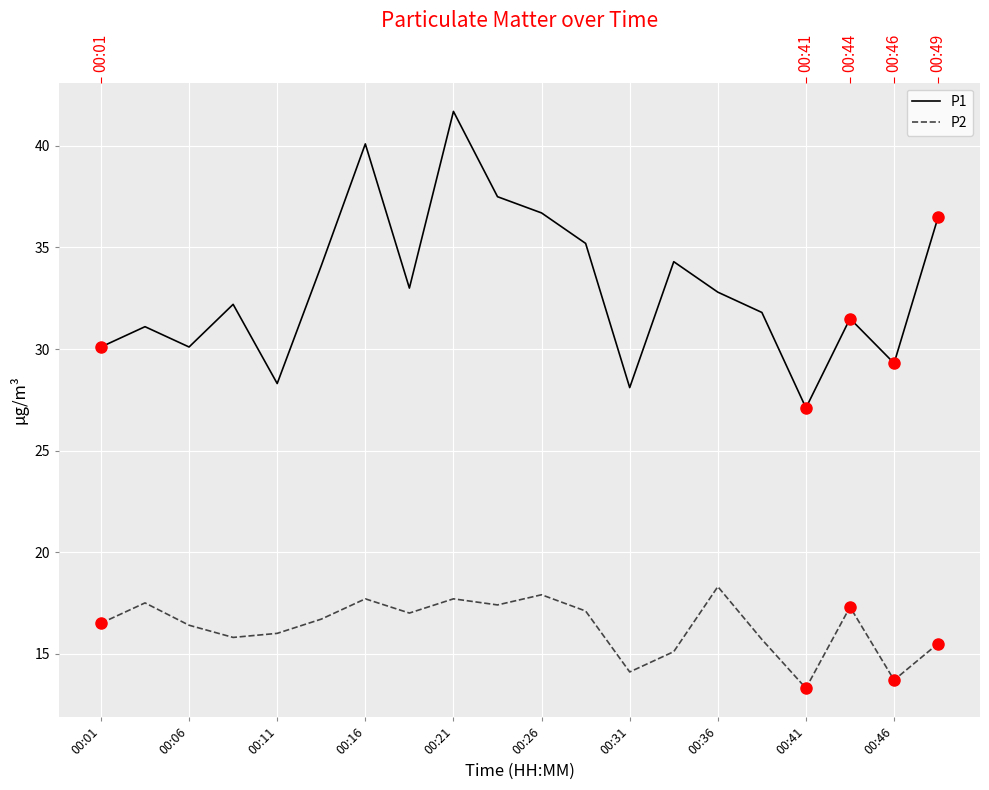

True or false: P2 and P1 cross at least once.

False